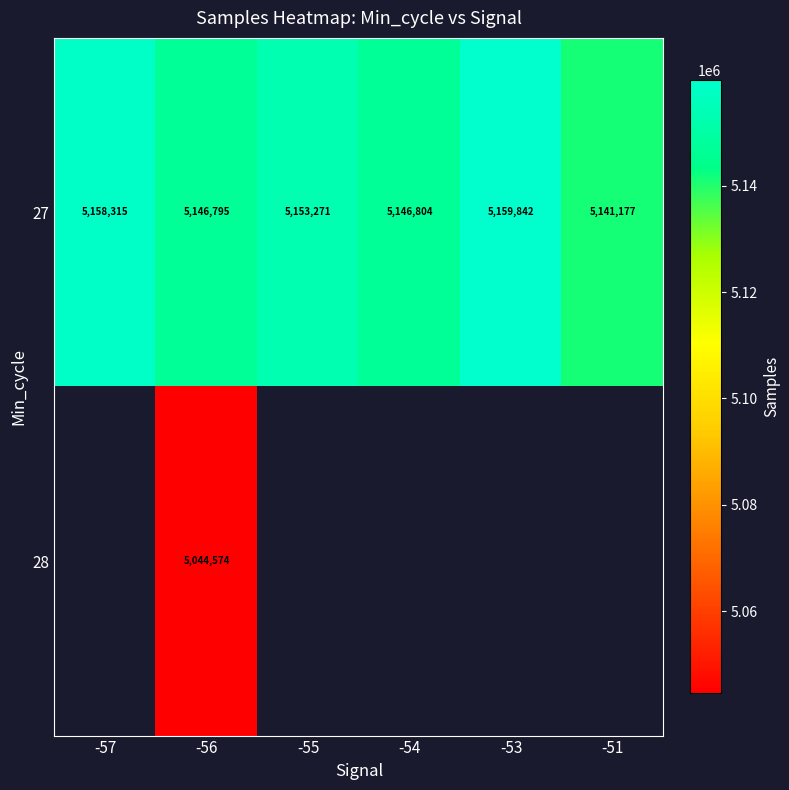

The 27 series shows 5146804.0 at -54. True or false?

True